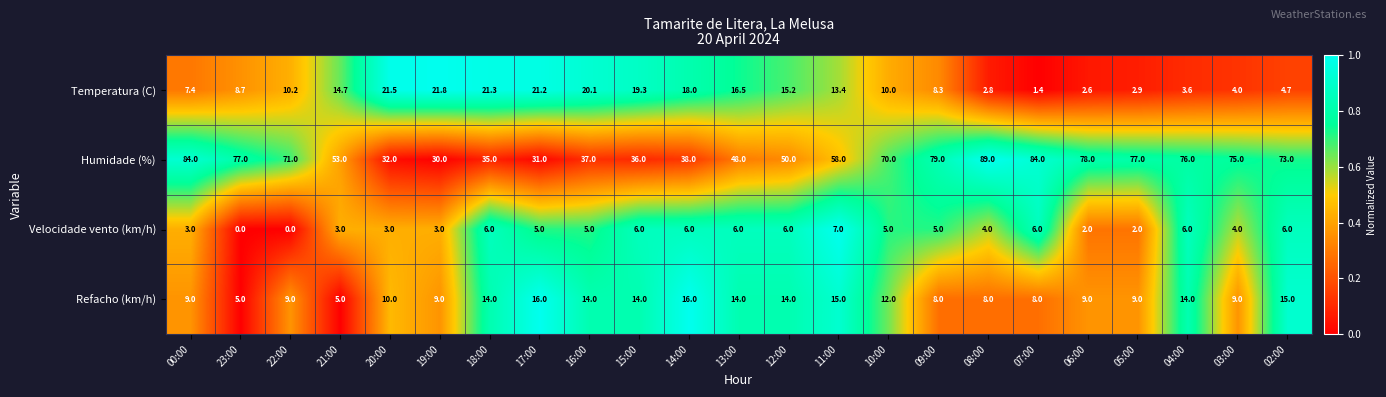

Which series has the largest total across all categories?

Humidade (%)